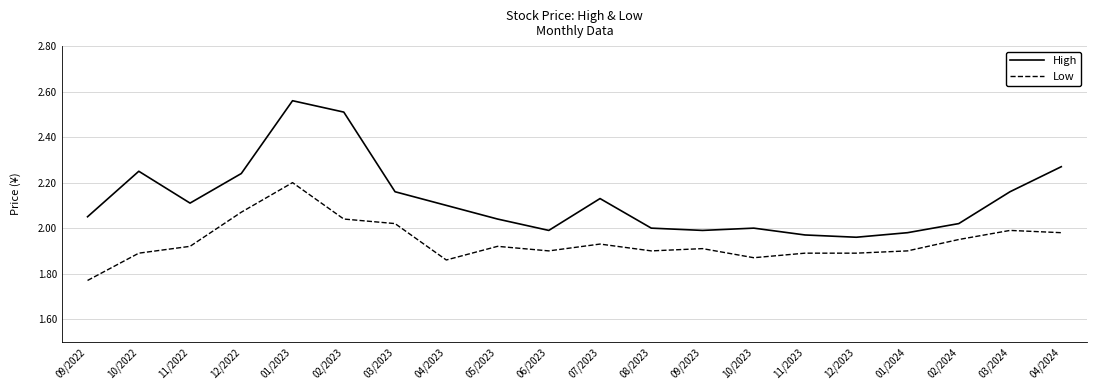

True or false: Low and High cross at least once.

False